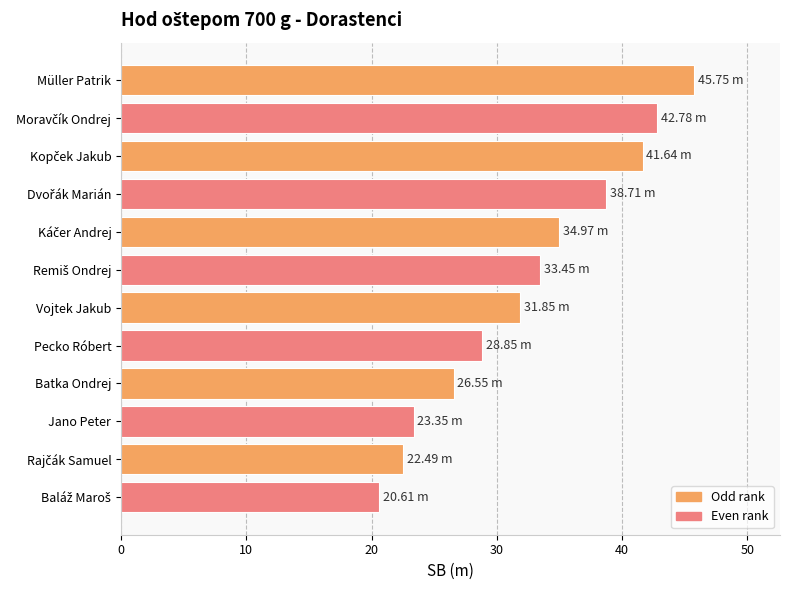

What is the sum of all values?

391.0